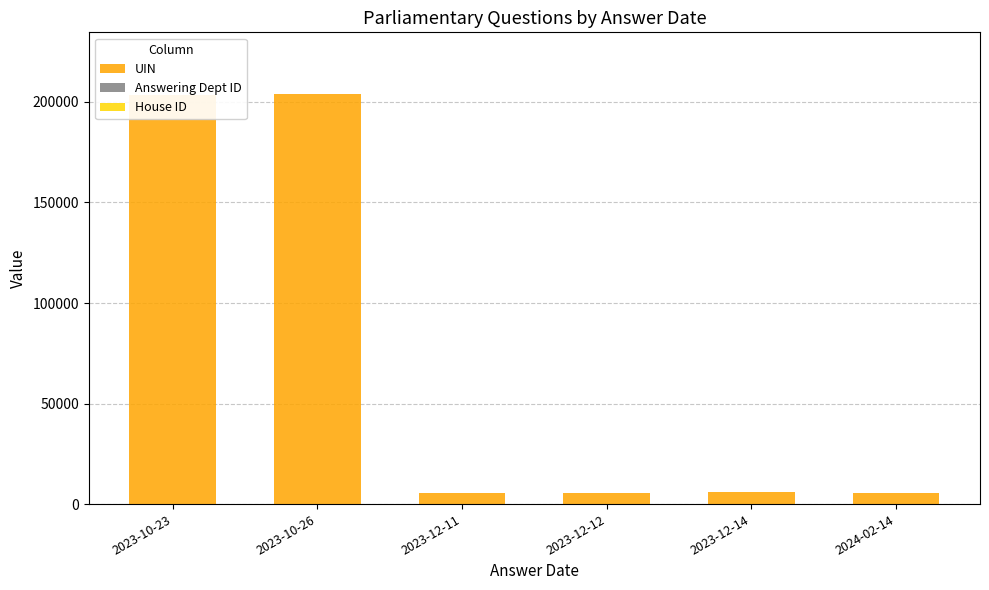

What is the difference between the Answering Dept ID values at 2023-10-23 and 2024-02-14?

14